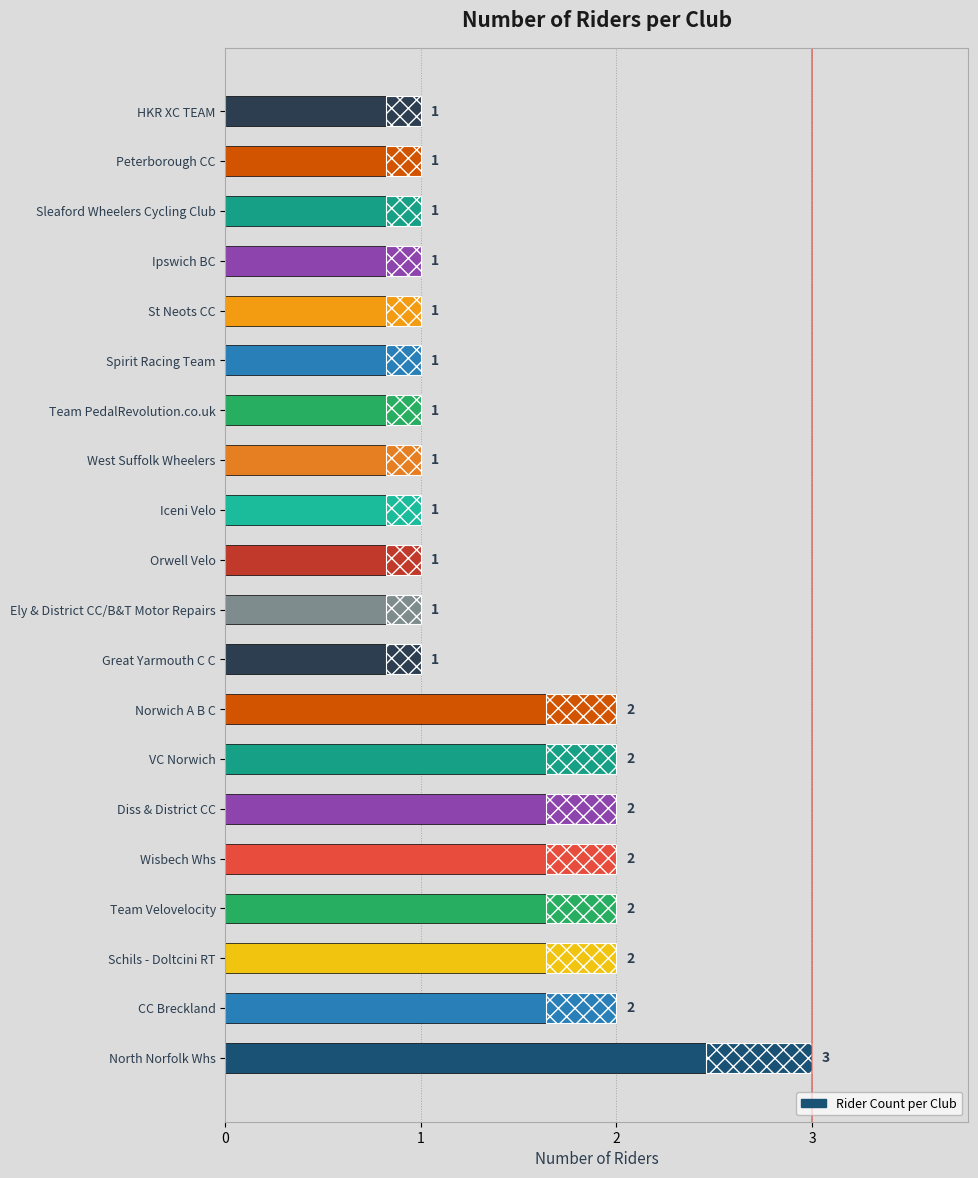

How many bars are there in total?

20